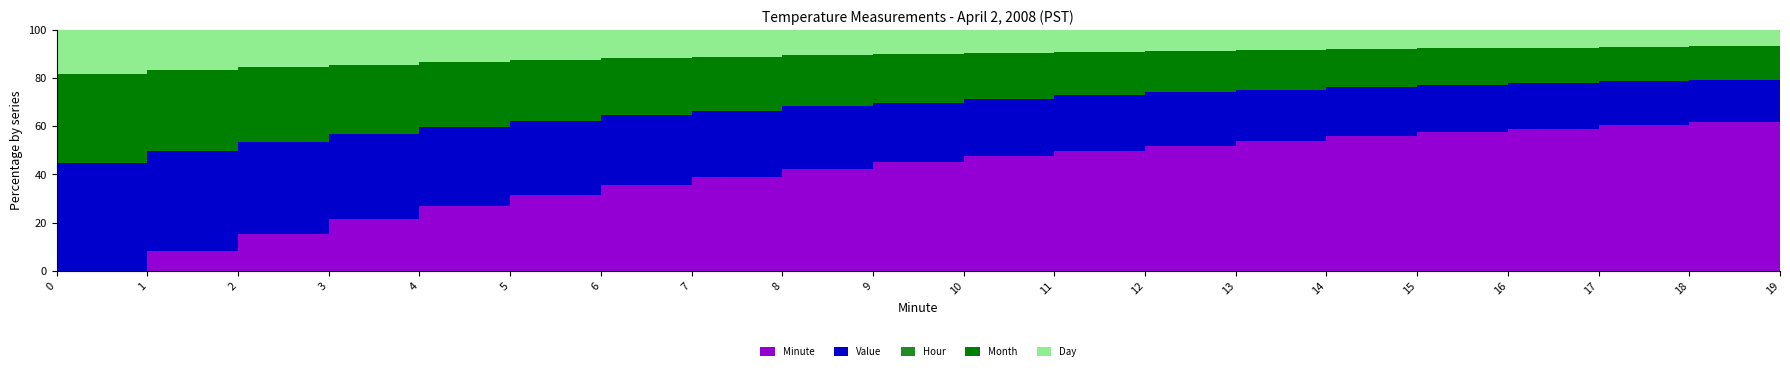

The Month series shows 7.0 at 10. True or false?

False